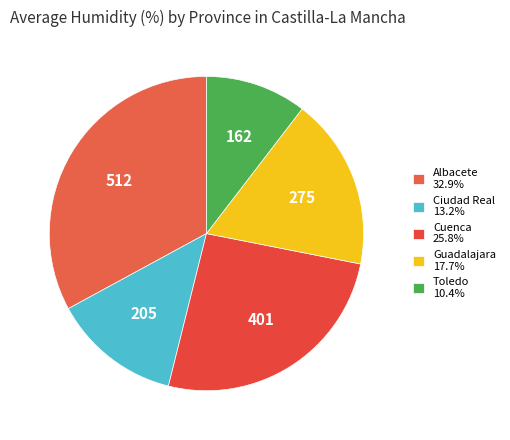

How many segments does this pie chart have?

5